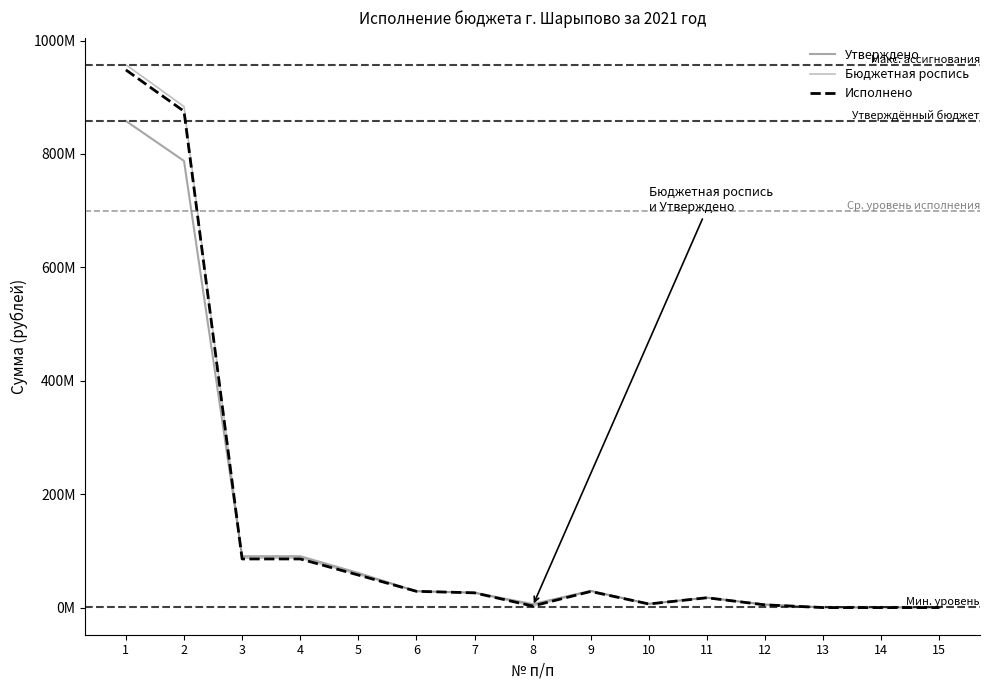

The value of Утверждено at 13 is 191352.3. True or false?

False